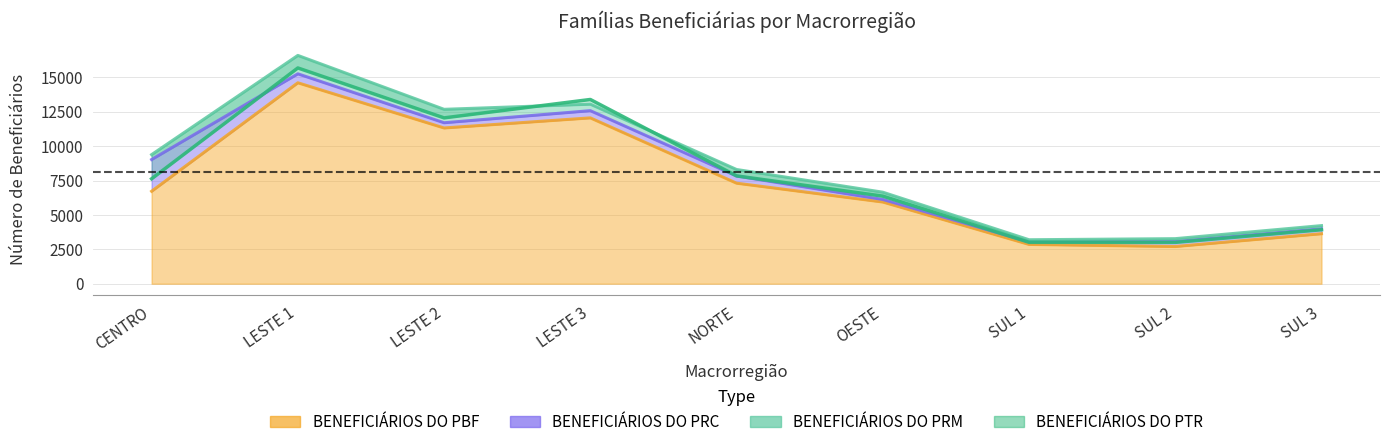

What is the difference between the highest and lowest values at SUL 3?

289